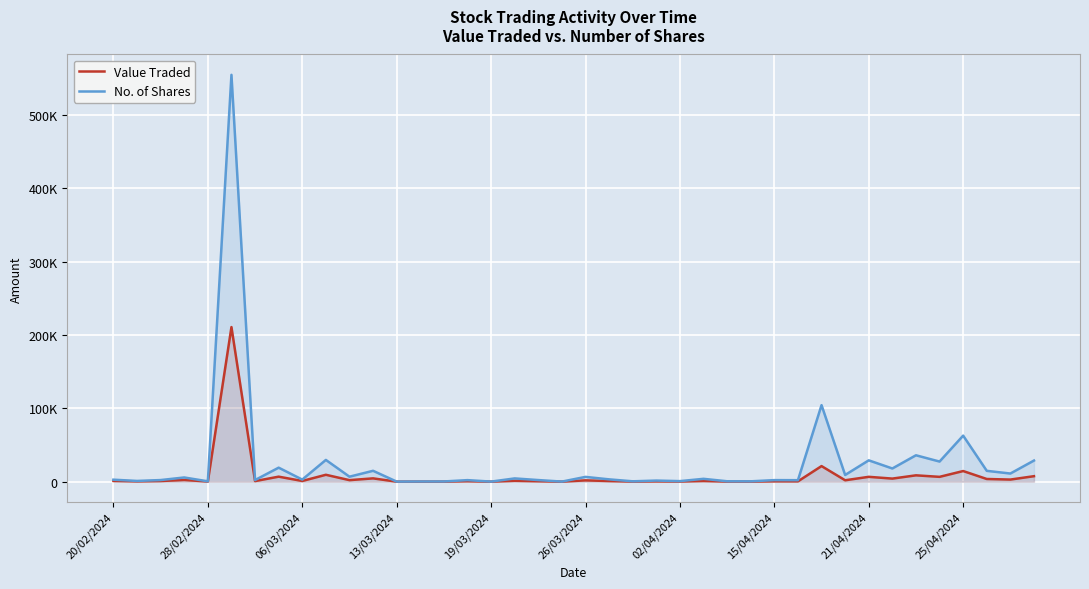

What is the average value of the Value Traded series?

8157